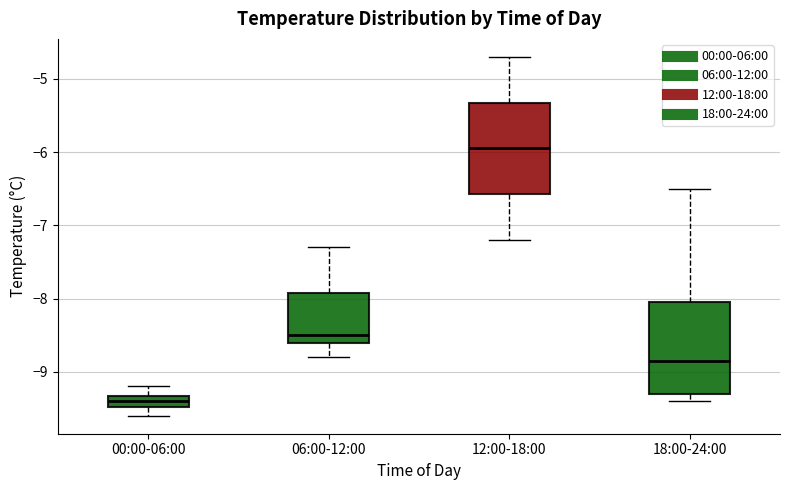

Where is the lower edge of the box for 06:00-12:00 on the y-axis? The values are not printed on the chart, so give them approximately, as read against the axis.

-8.6